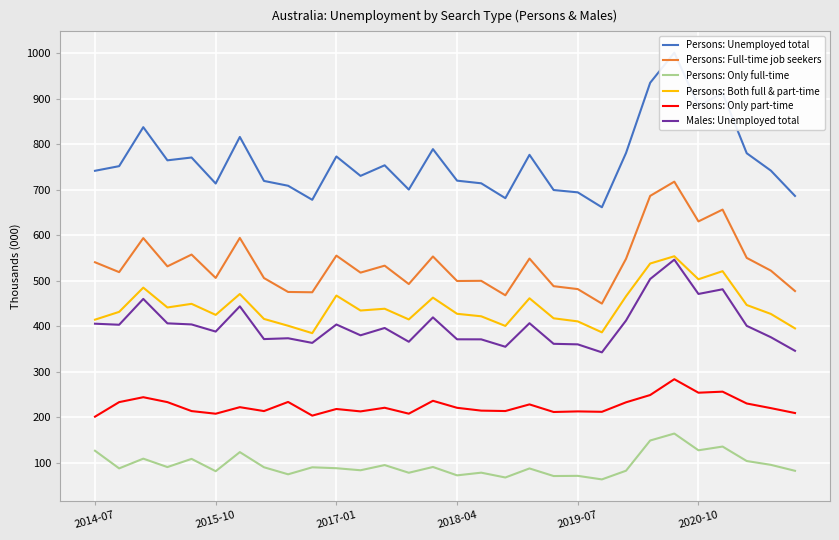

Which series has the widest spread of values?

Persons: Unemployed total